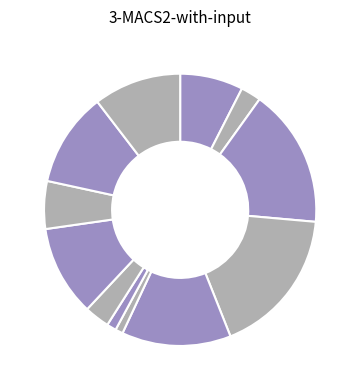

Count the number of slices in the pie.

12